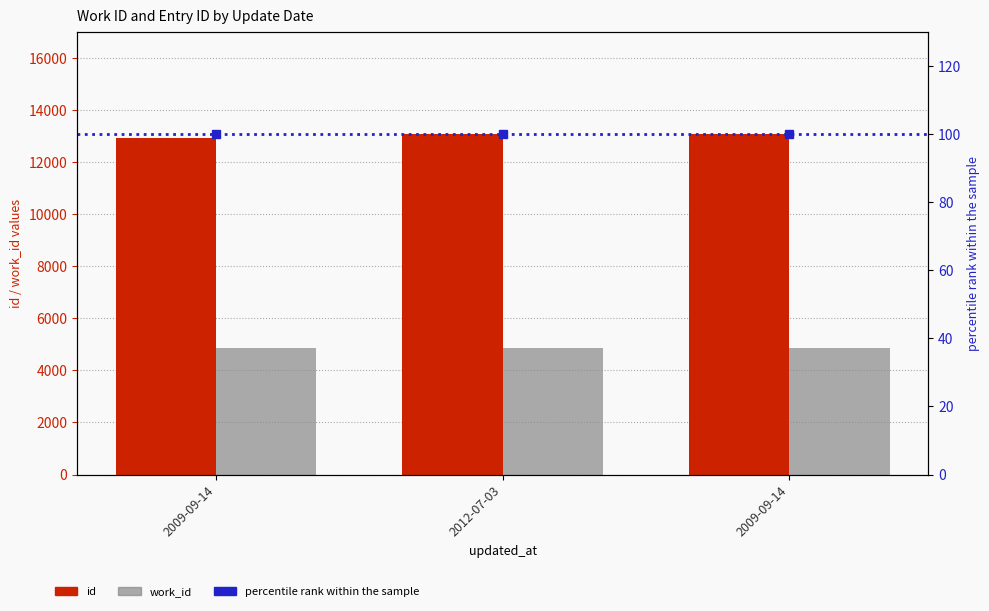

What is the label of the 3rd bar from the left?

2009-09-14